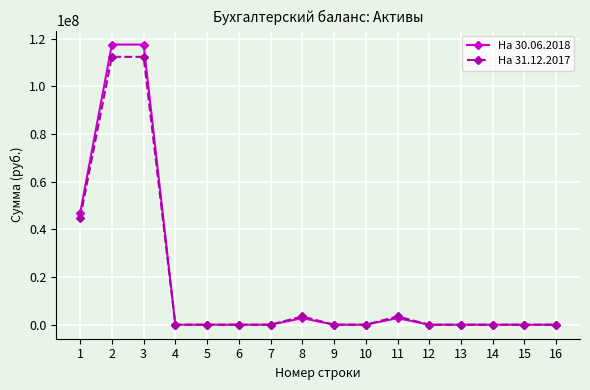

Does the chart display data point markers on the line(s)?

Yes